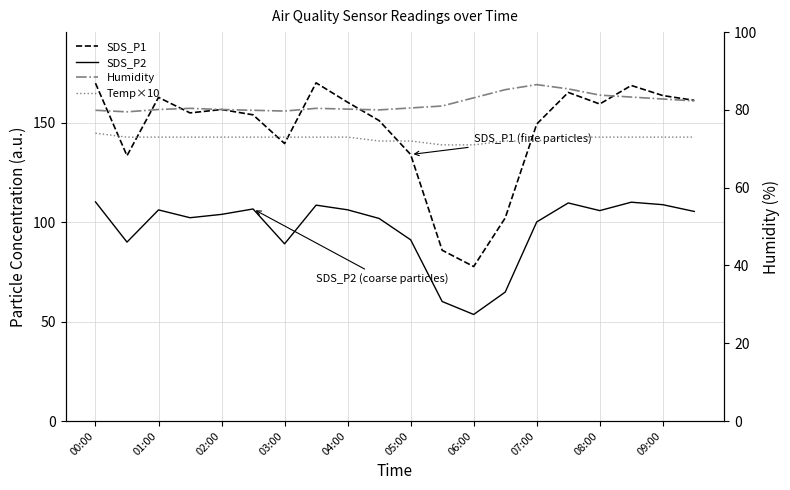

Where is Temp×10 nearest to the value 72?

09:00